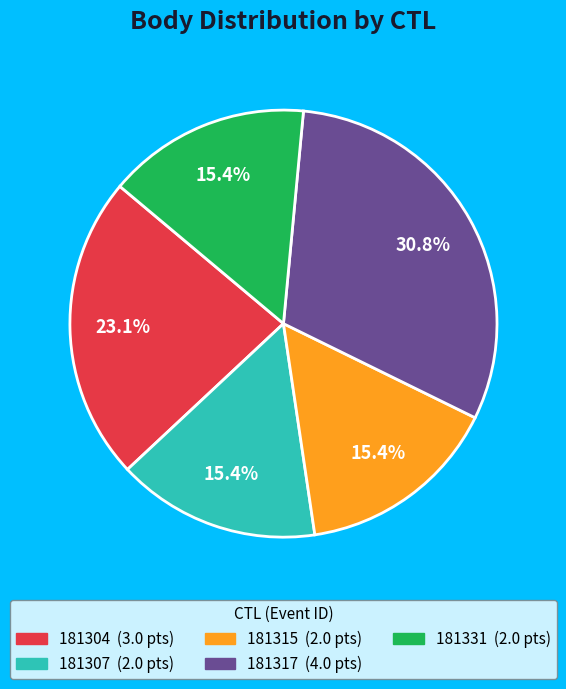

What percentage is the 181304 slice, to the nearest percent?

23%